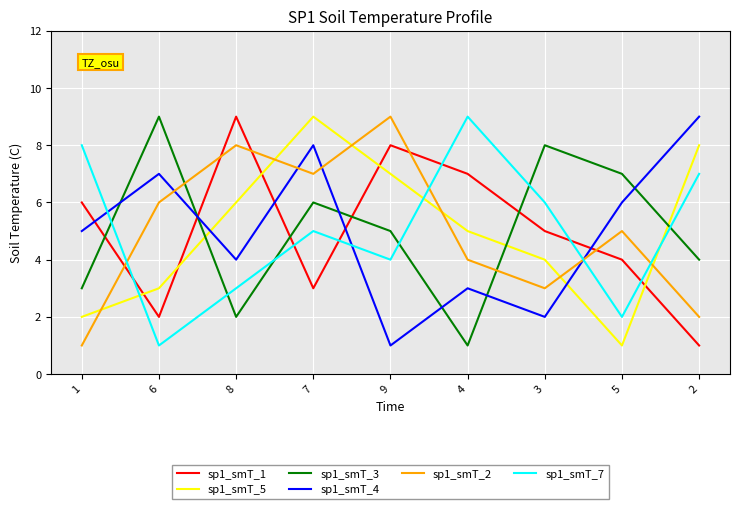

How many times do sp1_smT_2 and sp1_smT_4 cross each other?

4